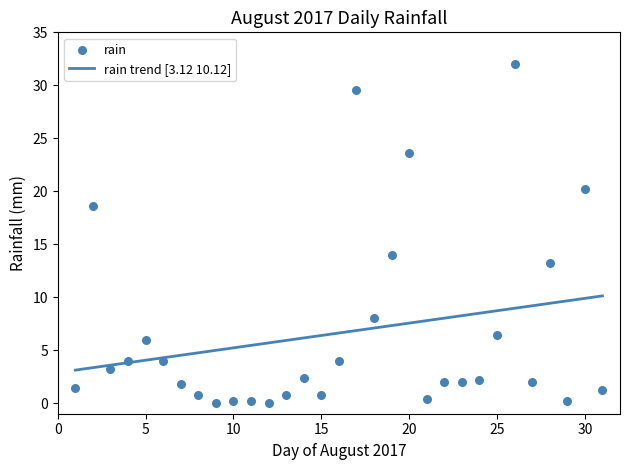

What is the maximum value for rain trend [3.12 10.12]?

10.1